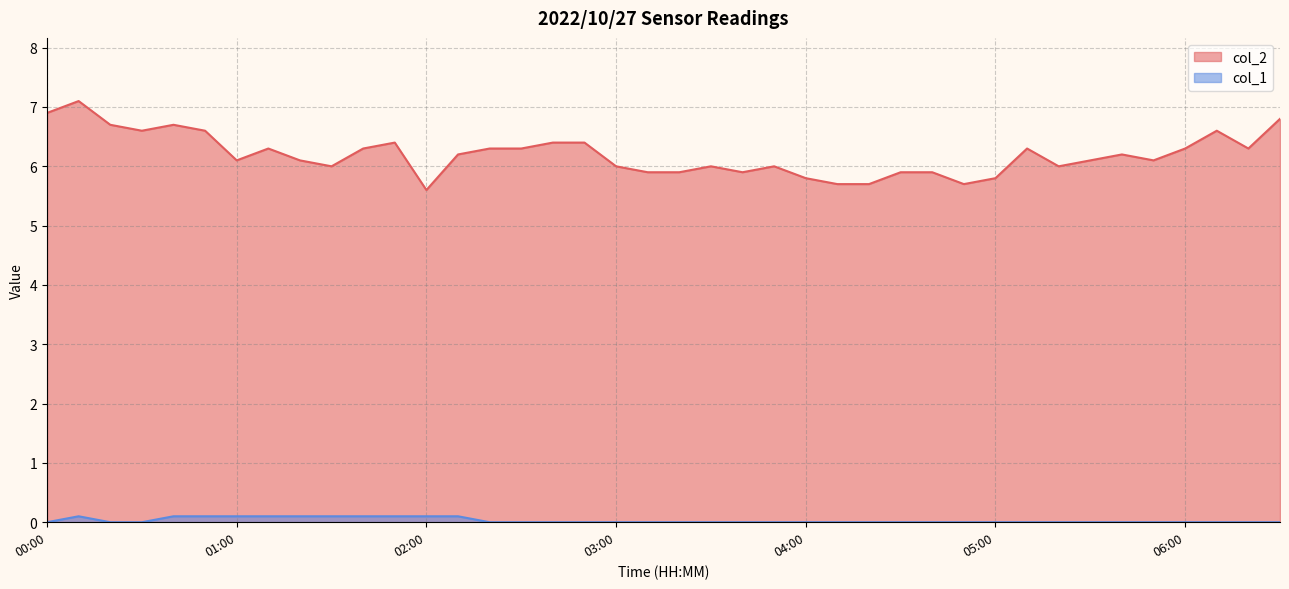

Reading left to right, extract all data points from this chart.

col_2: 6.9	7.1	6.7	6.6	6.7	6.6	6.1	6.3	6.1	6.0	6.3	6.4	5.6	6.2	6.3	6.3	6.4	6.4	6.0	5.9	5.9	6.0	5.9	6.0	5.8	5.7	5.7	5.9	5.9	5.7	5.8	6.3	6.0	6.1	6.2	6.1	6.3	6.6	6.3	6.8
col_1: 0.0	0.1	0.0	0.0	0.1	0.1	0.1	0.1	0.1	0.1	0.1	0.1	0.1	0.1	0.0	0.0	0.0	0.0	0.0	0.0	0.0	0.0	0.0	0.0	0.0	0.0	0.0	0.0	0.0	0.0	0.0	0.0	0.0	0.0	0.0	0.0	0.0	0.0	0.0	0.0